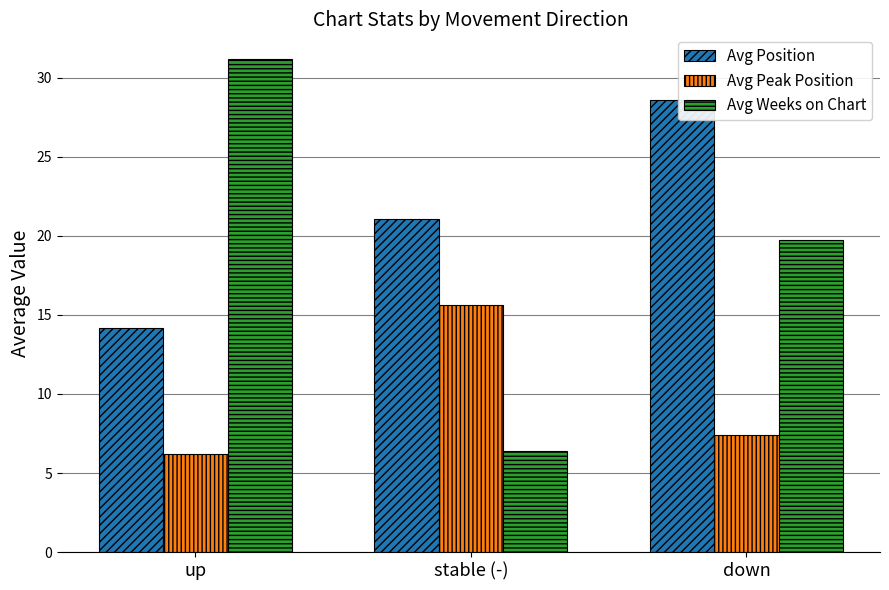

How many categories are shown in the chart?

3